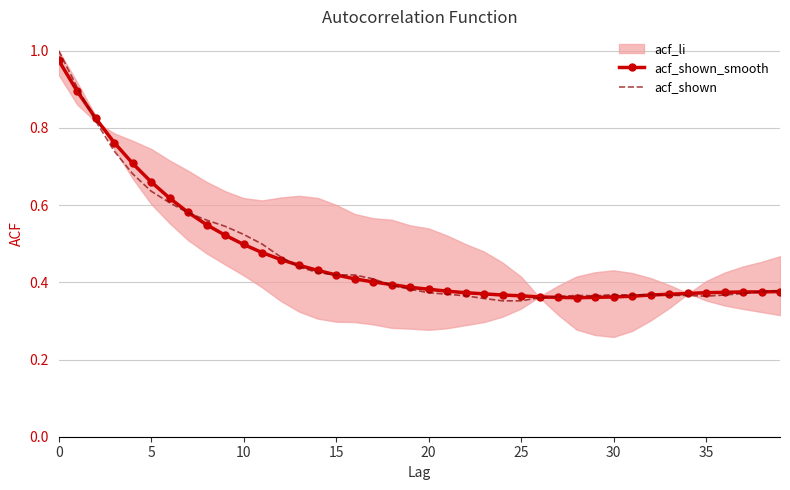

The acf_shown series shows 0.8 at 9. True or false?

False